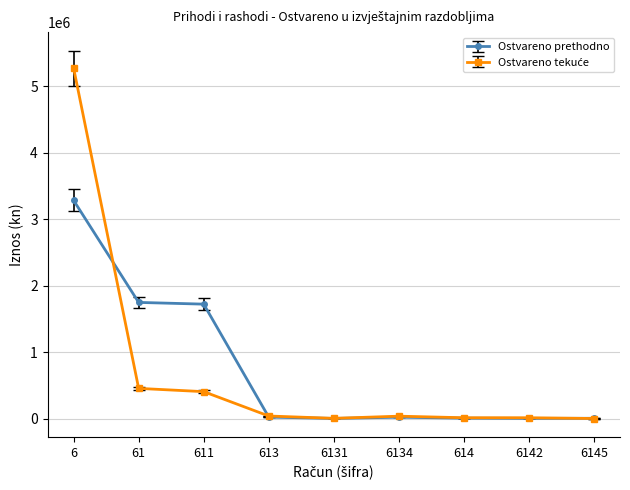

At how many categories does at least one series exceed 214015?

3